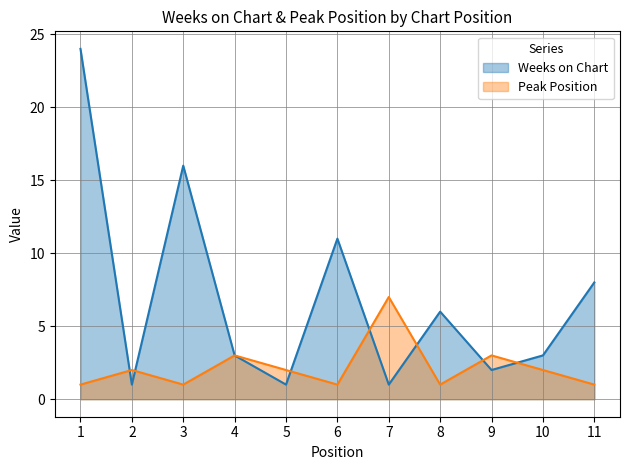

After their last crossing, which series has the higher values: Peak Position or Weeks on Chart?

Weeks on Chart